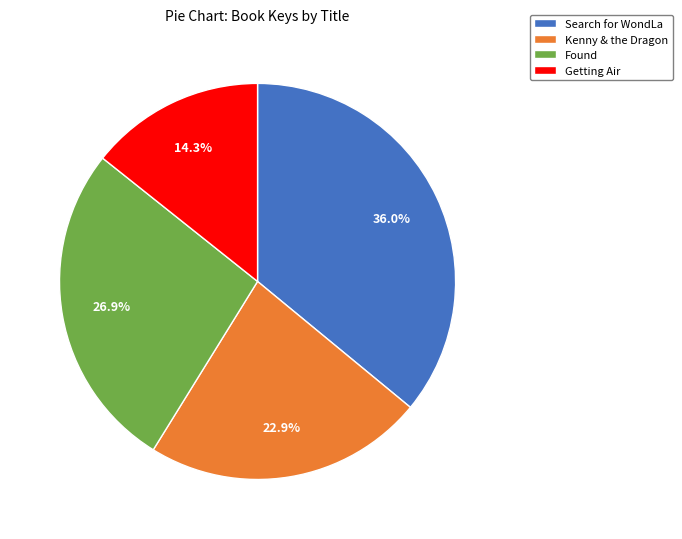

True or false: Search for WondLa accounts for 23% of the total.

False